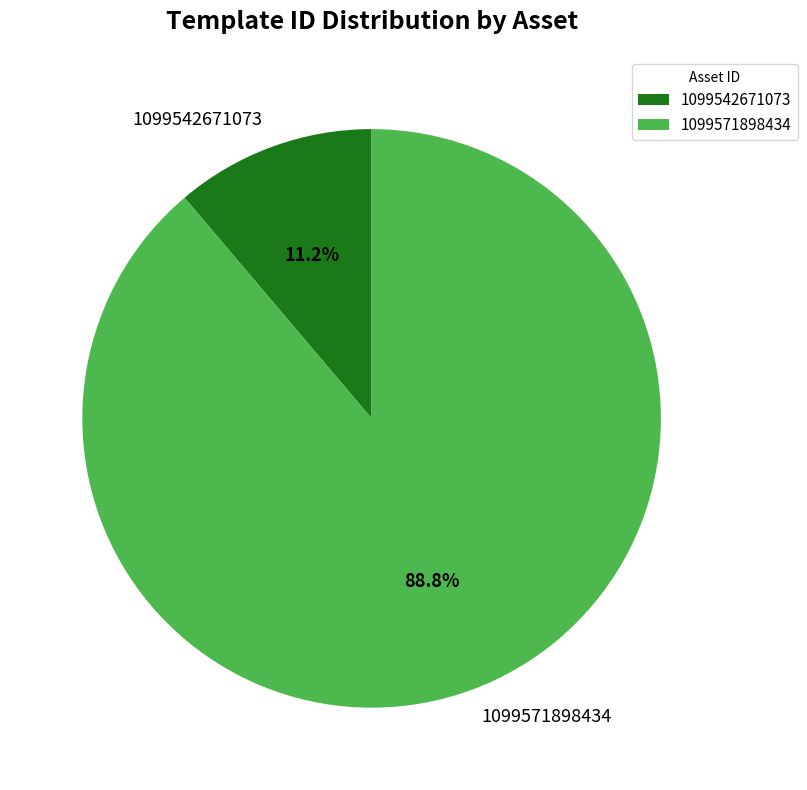

To the nearest percent, what percentage of the pie is 1099542671073?

11%